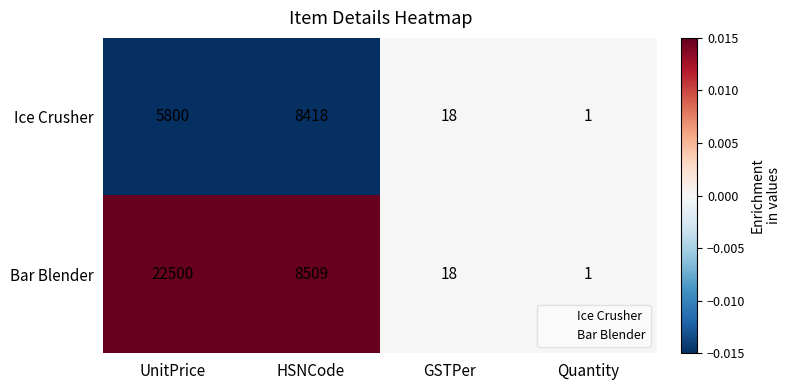

Where does the Bar Blender series first go above 8509?

UnitPrice